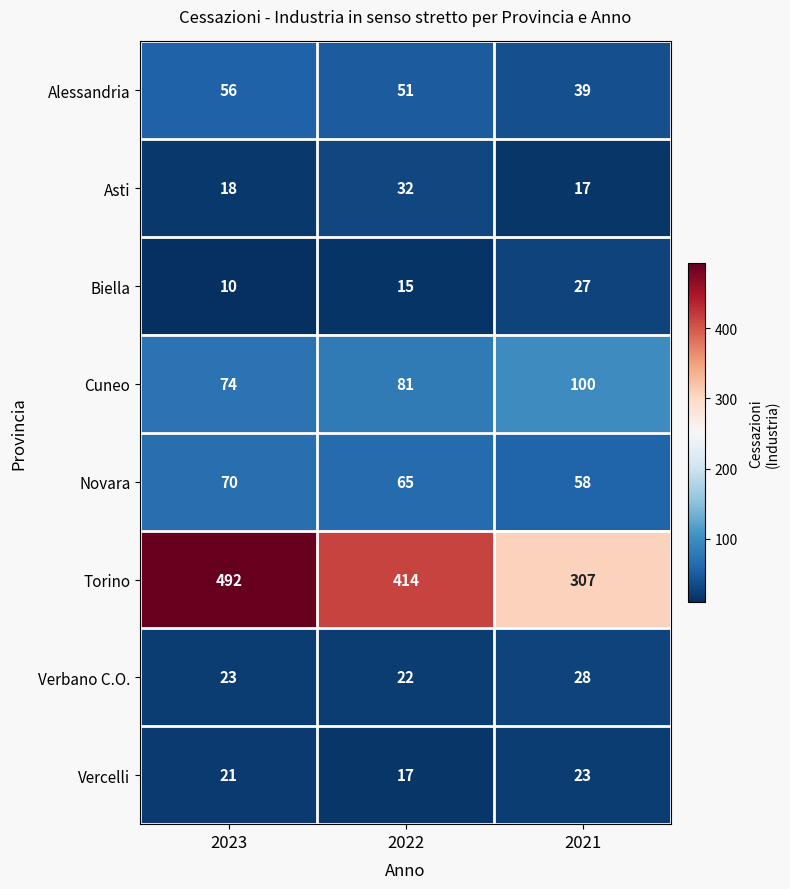

How many distinct data groups are displayed?

8